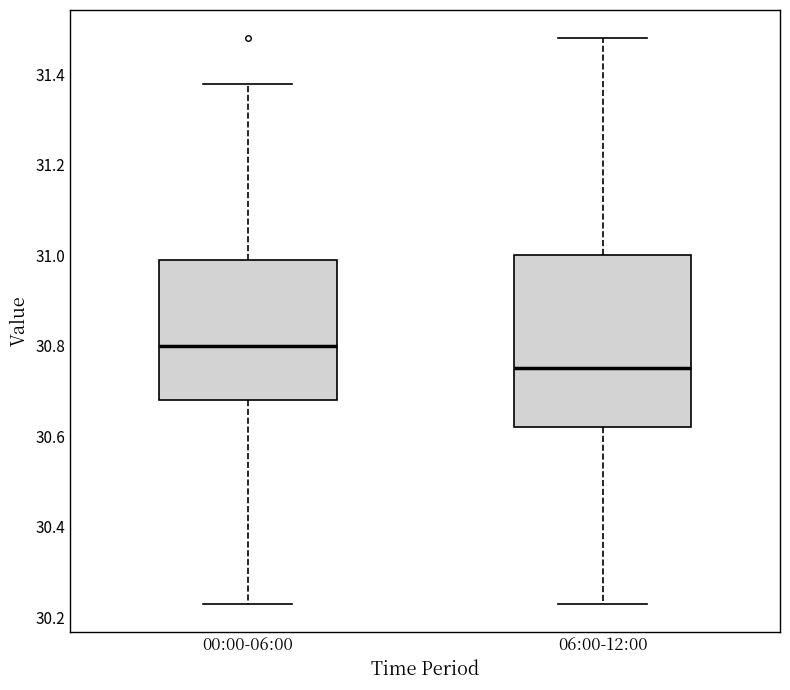

Where does the median line of the box for 06:00-12:00 sit on the y-axis? The values are not printed on the chart, so give them approximately, as read against the axis.

30.76